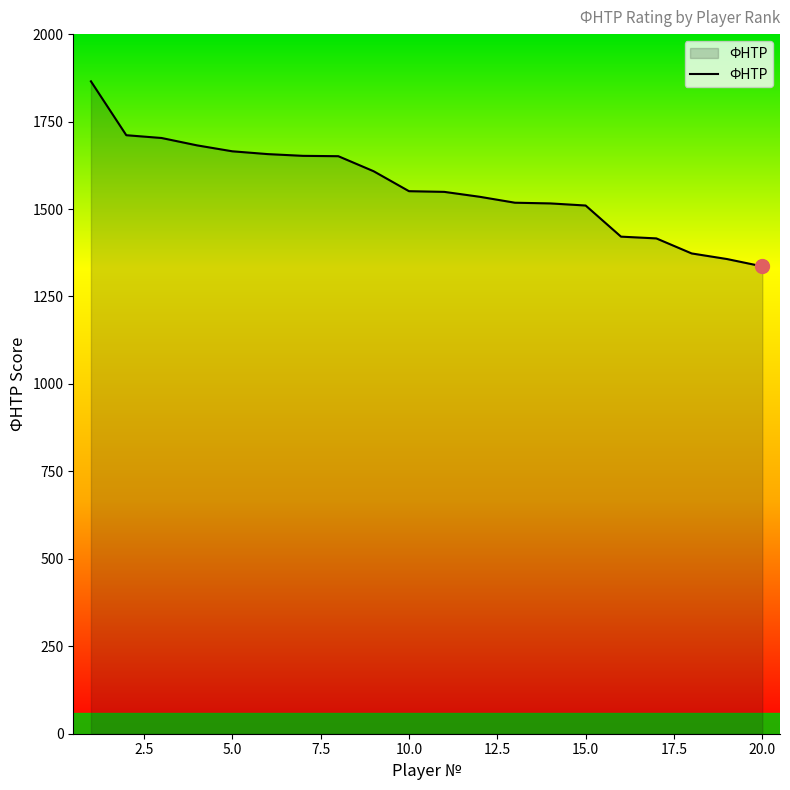

What is the smallest value displayed?

1336